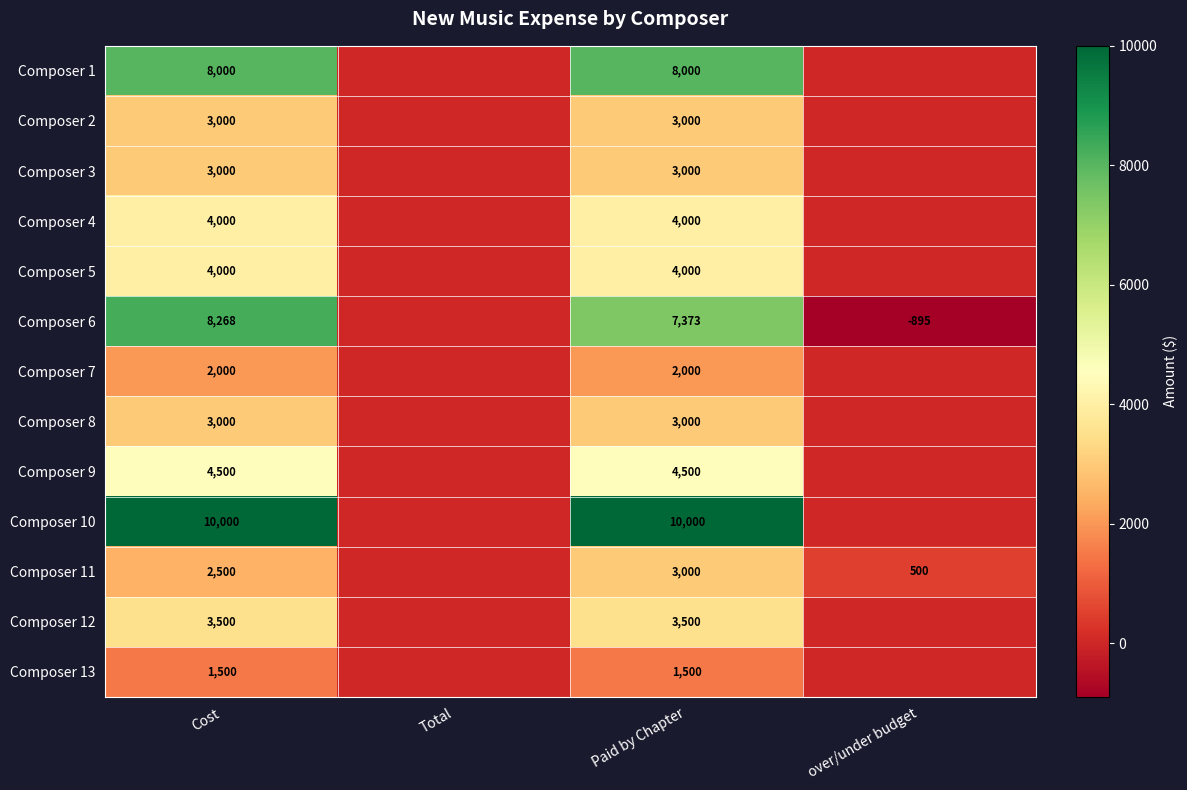

True or false: Composer 4 has a value of 2471 at Paid by Chapter.

False